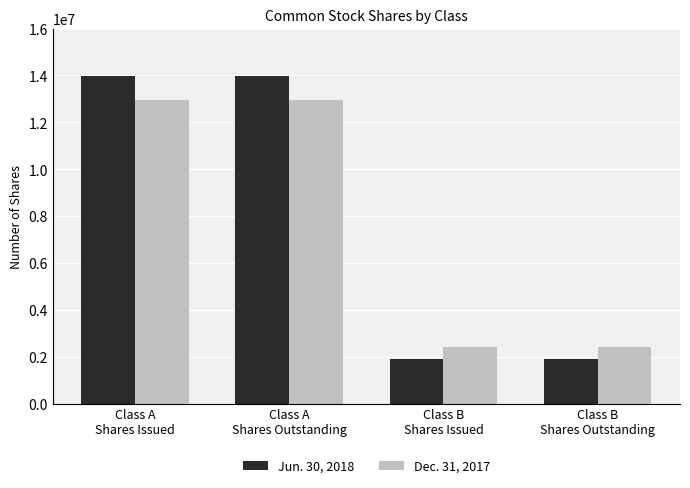

Which series has the largest total across all categories?

Jun. 30, 2018